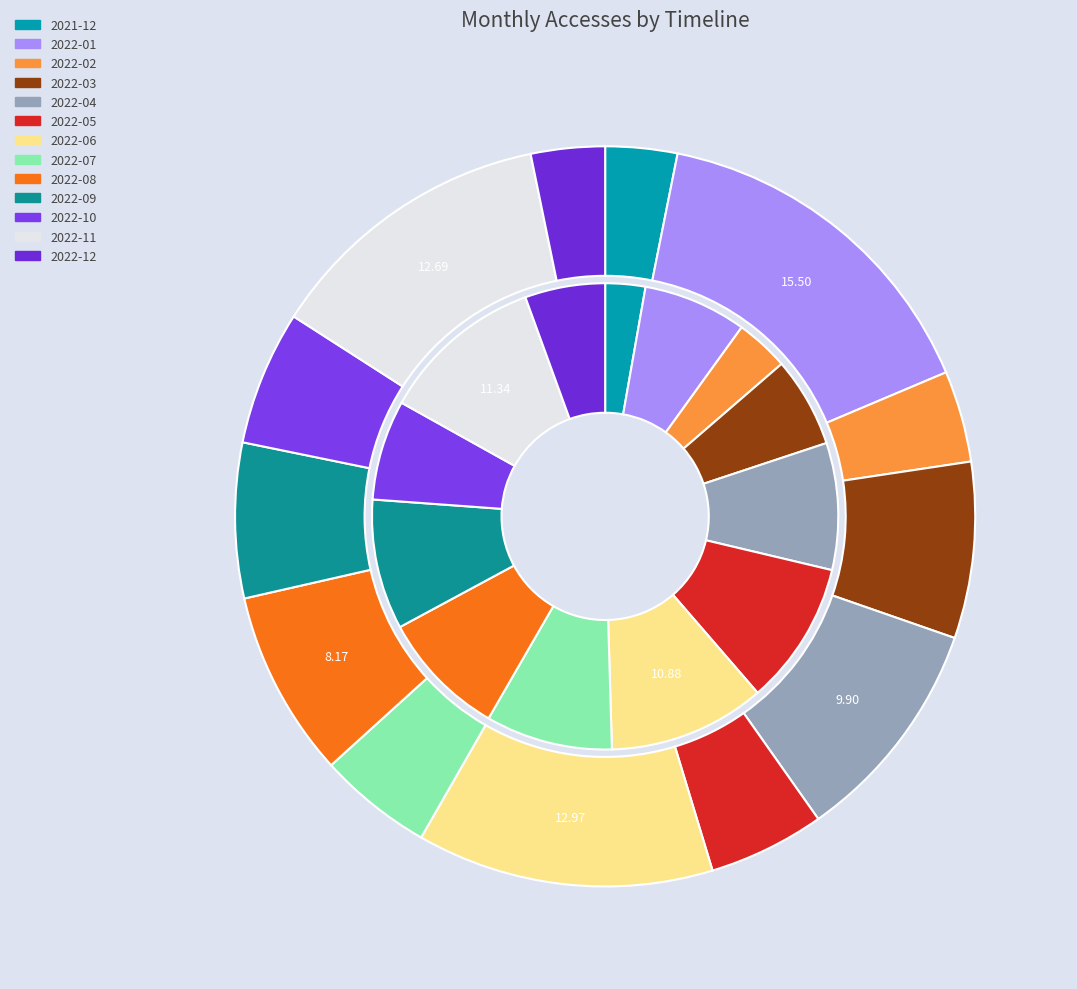

Does 2022-09 account for over 50% of the chart?

No